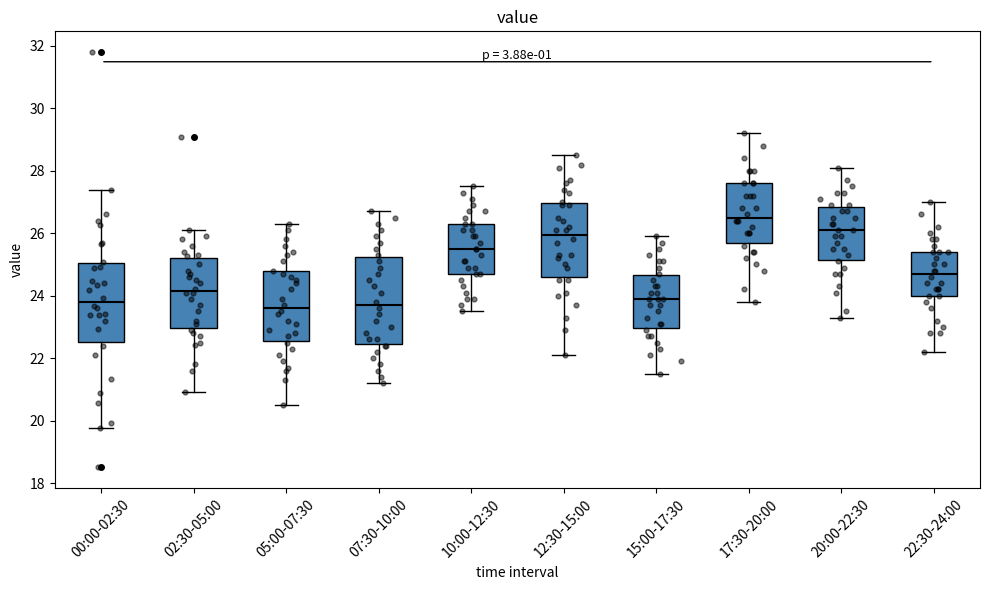

Comparing the boxes themselves (not the whiskers), which one is the tallest?

07:30-10:00